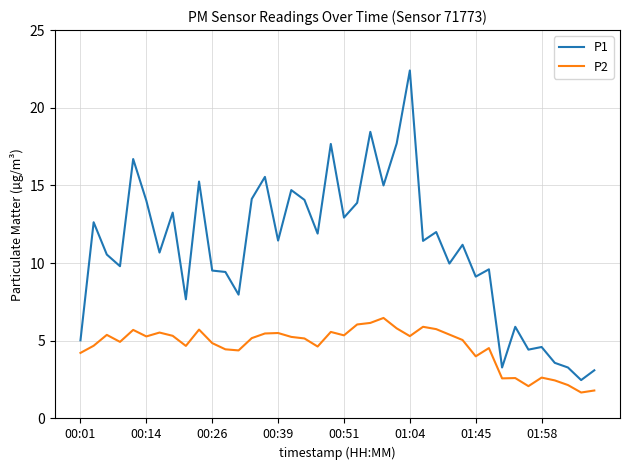

Rank the series by their maximum value, from lowest to highest.

P2, P1